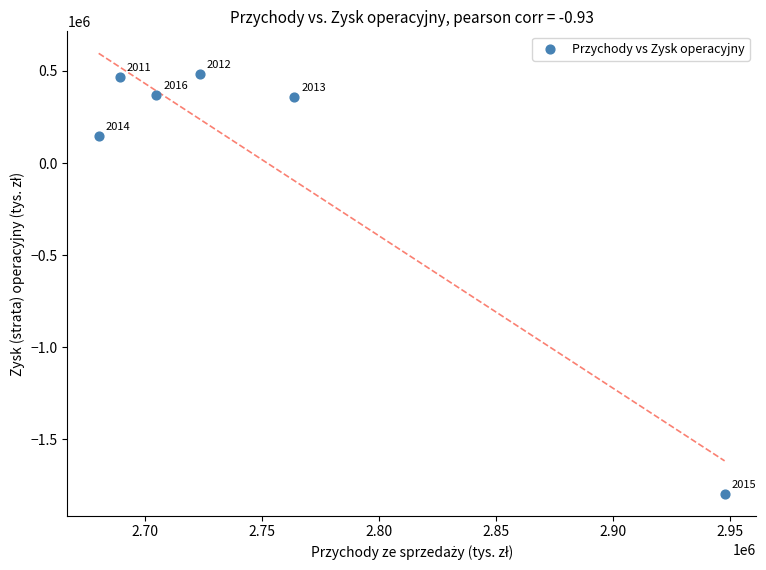

What is the range of X values (max minus min)?

267705